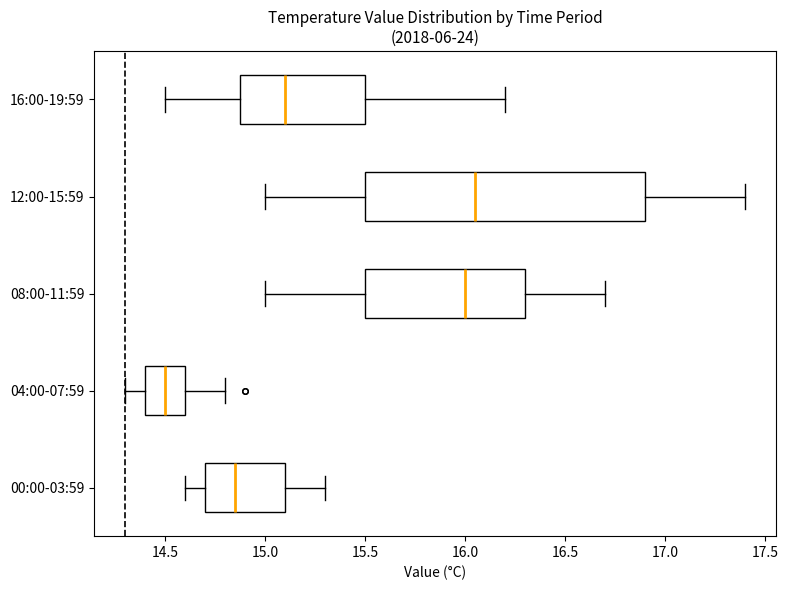

Where does the median line of the box for 16:00-19:59 sit on the x-axis? The values are not printed on the chart, so give them approximately, as read against the axis.

15.10